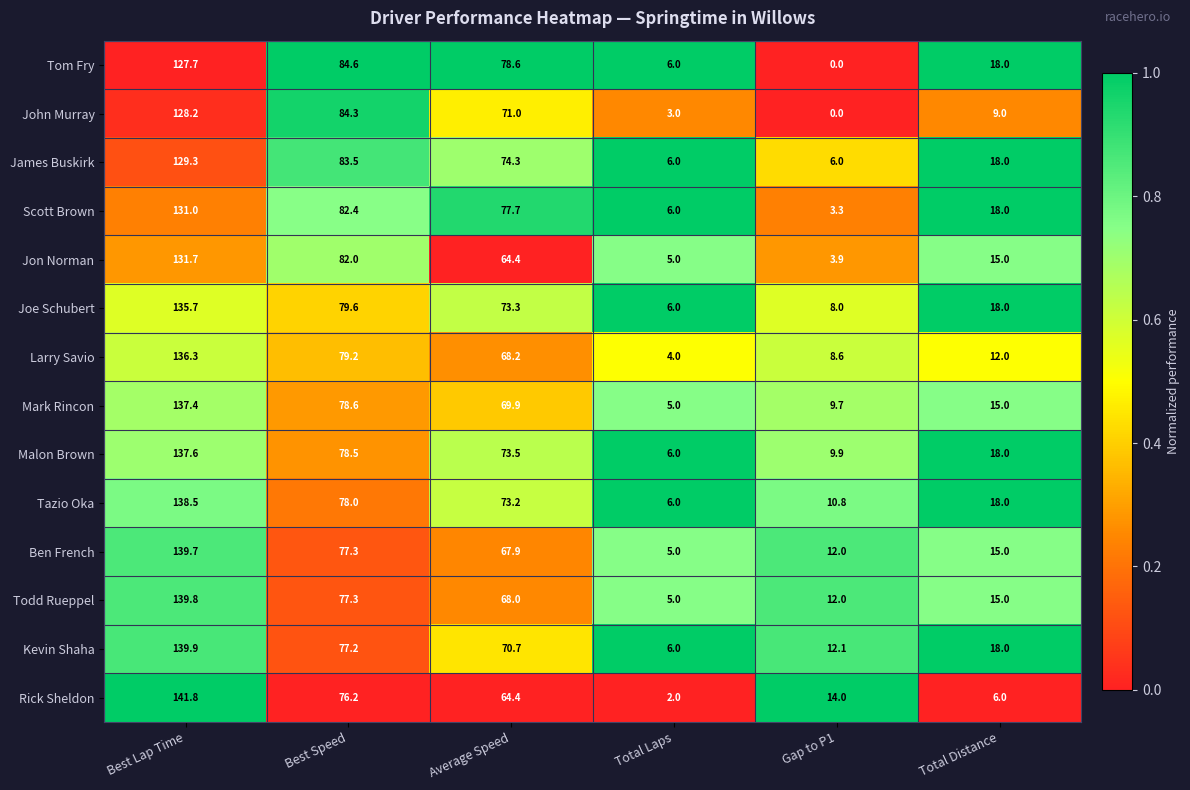

What is the average value of the Joe Schubert series?

53.4